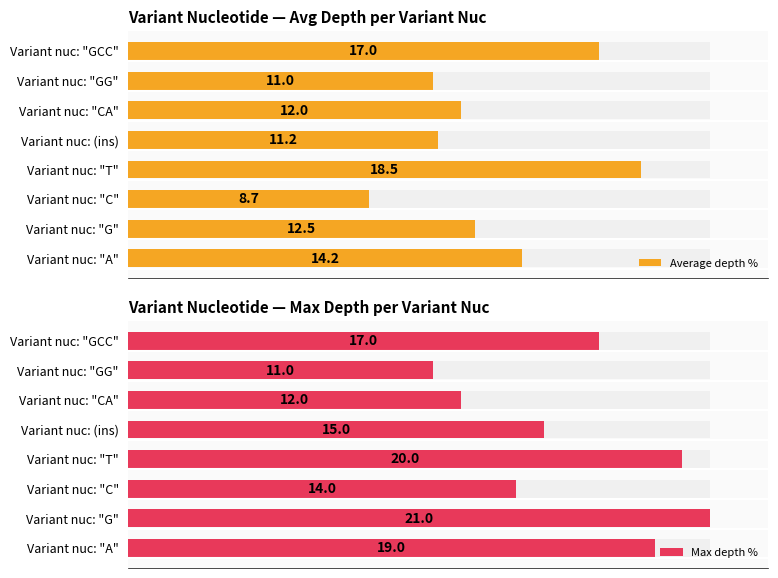

Is it true that Max depth % equals 27.1 at Variant nuc: "G"?

False